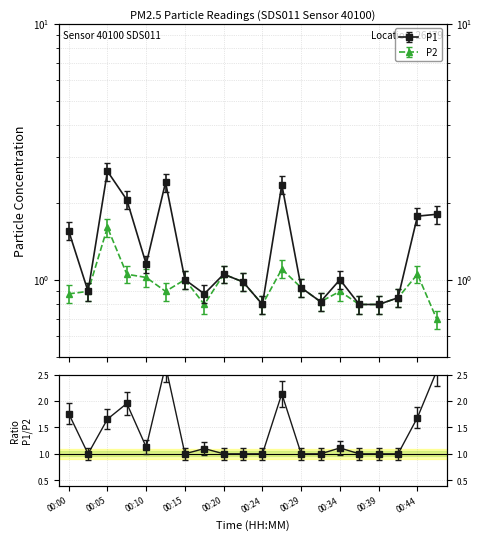

What is the difference between the maximum and minimum values in the P1 series?

1.8